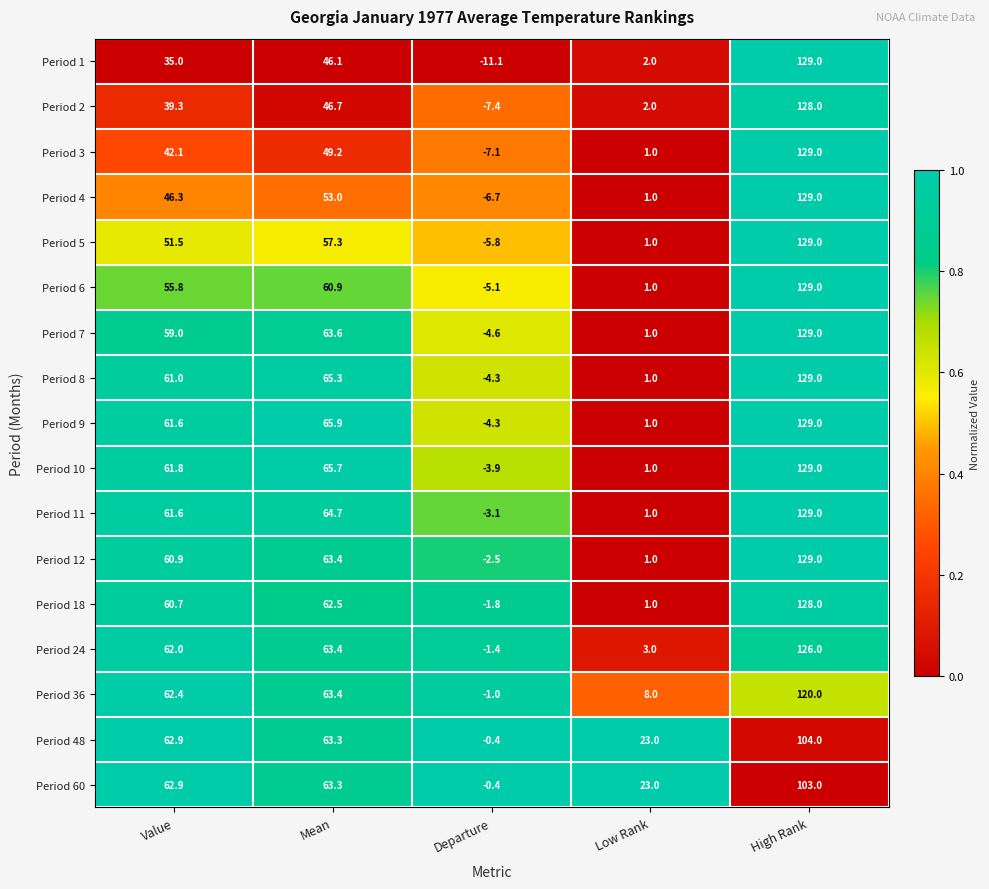

What value does the Period 48 series have at Low Rank?

23.0